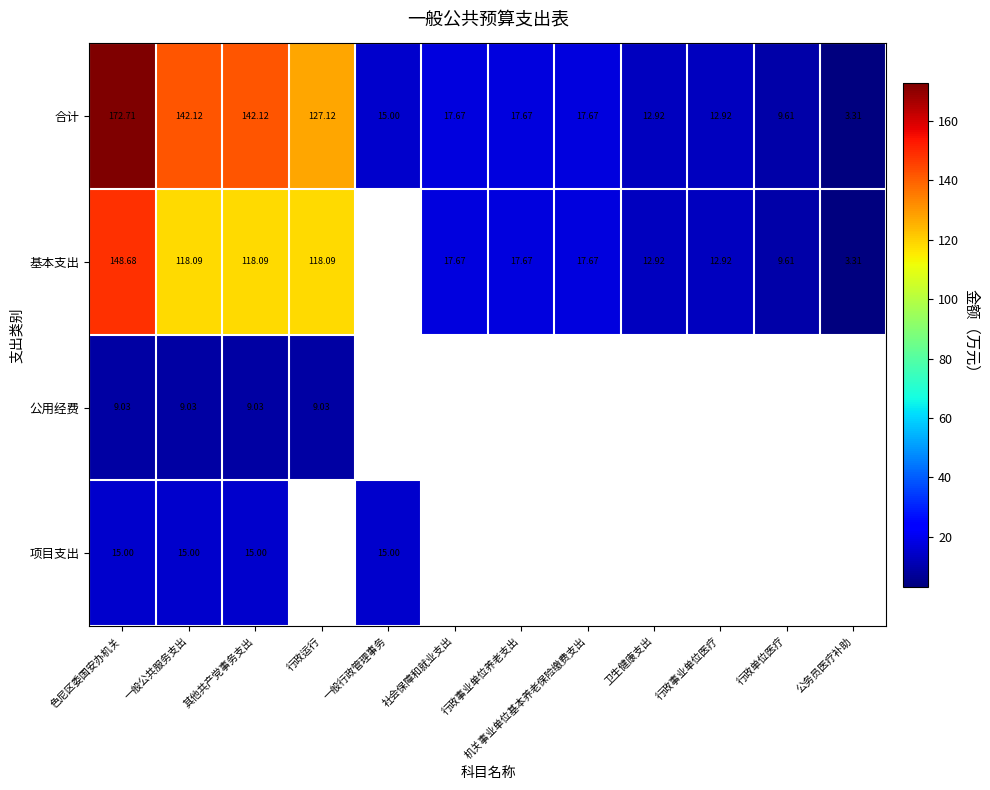

Is the value of 合计 at 行政事业单位医疗 greater than the value of 公用经费 at 其他共产党事务支出?

Yes